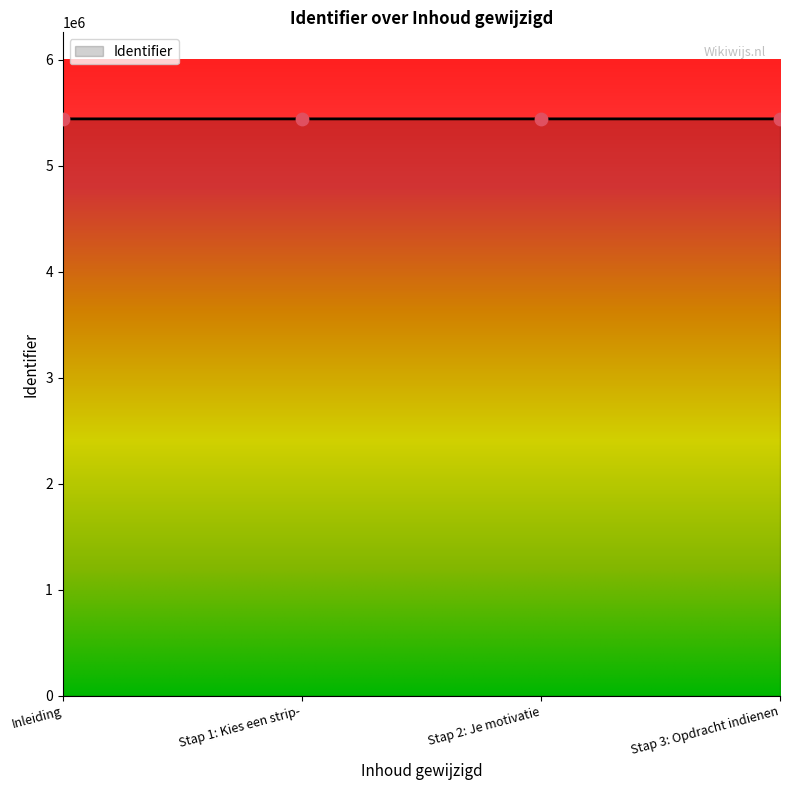

Approximately how many times larger is the value at Inleiding compared to Stap 2: Je motivatie?

1.0